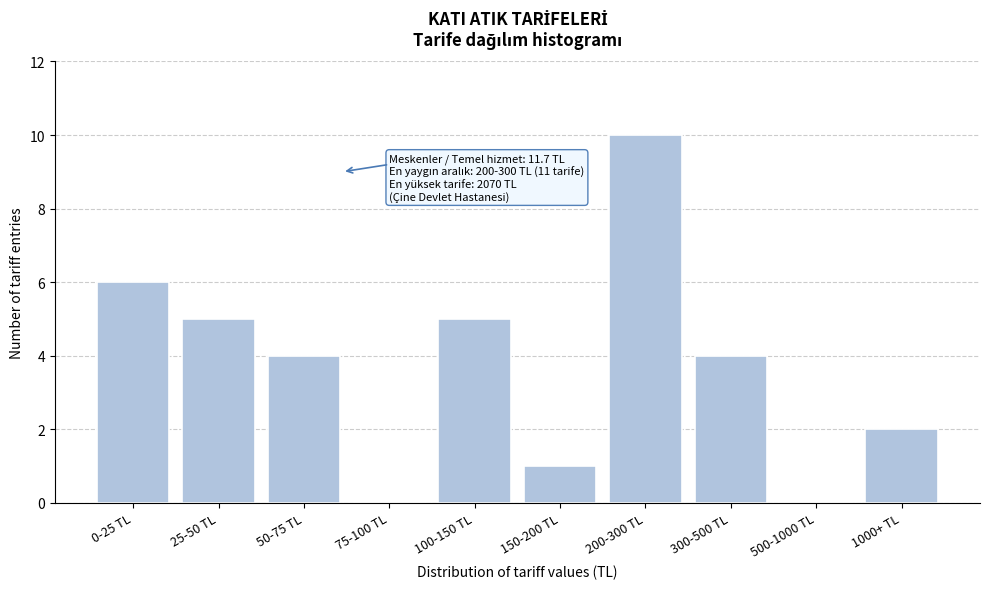

Reading left to right, transcribe all the data shown in this chart.

0-25 TL=6	25-50 TL=5	50-75 TL=4	75-100 TL=0	100-150 TL=5	150-200 TL=1	200-300 TL=10	300-500 TL=4	500-1000 TL=0	1000+ TL=2